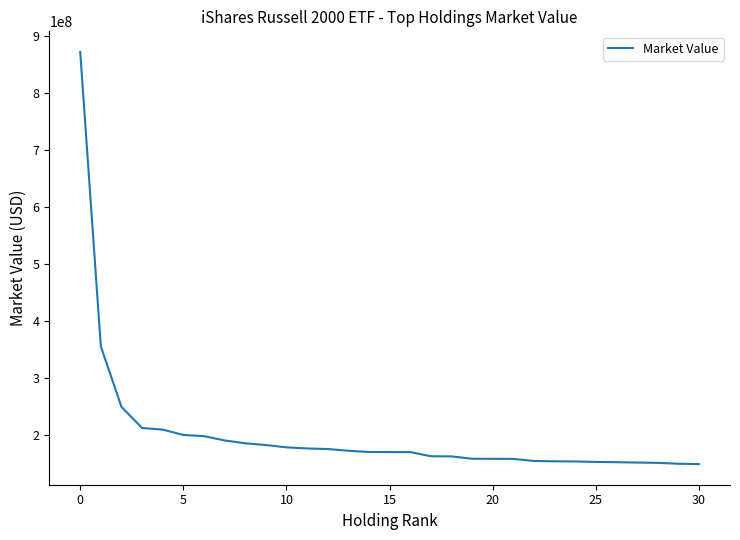

What is the difference between the maximum and minimum values?

724538201.3